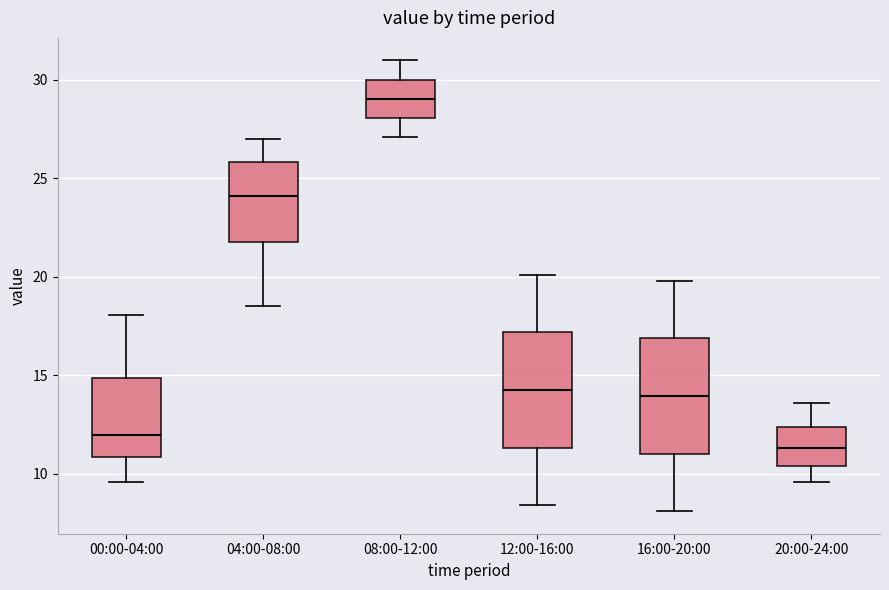

Reading left to right, transcribe this box plot: for each box, give where its median line is, the range the box spans, and where its two whiskers end, as read against the y-axis. The values are not printed on the chart, so give them approximately, as read against the axis.

00:00-04:00: median 12.0, box 11.0 to 15.0, whiskers 9.5 to 18.0
04:00-08:00: median 24.0, box 21.5 to 26.0, whiskers 18.5 to 27.0
08:00-12:00: median 29.0, box 28.0 to 30.0, whiskers 27.0 to 31.0
12:00-16:00: median 14.5, box 11.5 to 17.0, whiskers 8.5 to 20.0
16:00-20:00: median 14.0, box 11.0 to 17.0, whiskers 8.0 to 20.0
20:00-24:00: median 11.5, box 10.5 to 12.5, whiskers 9.5 to 13.5